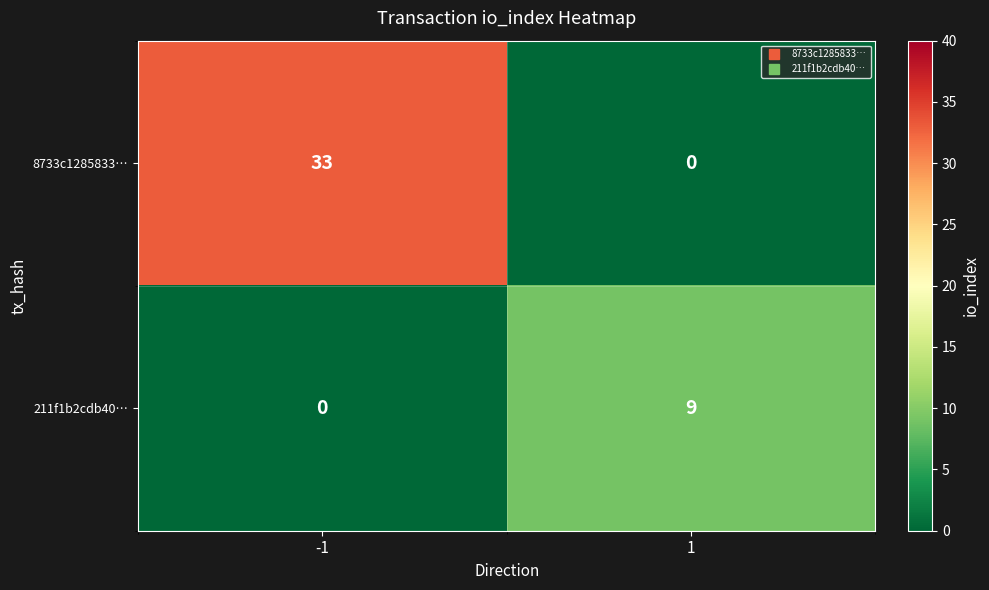

At how many categories does at least one series exceed 28?

1